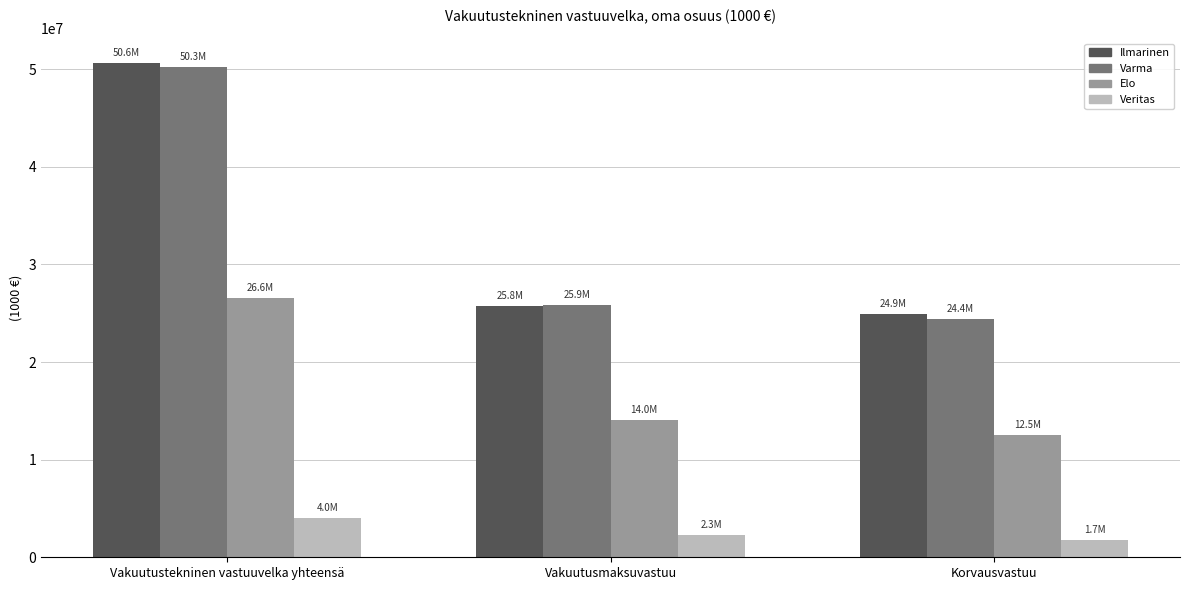

At which label does Ilmarinen first exceed 25764591?

Vakuutustekninen vastuuvelka yhteensä